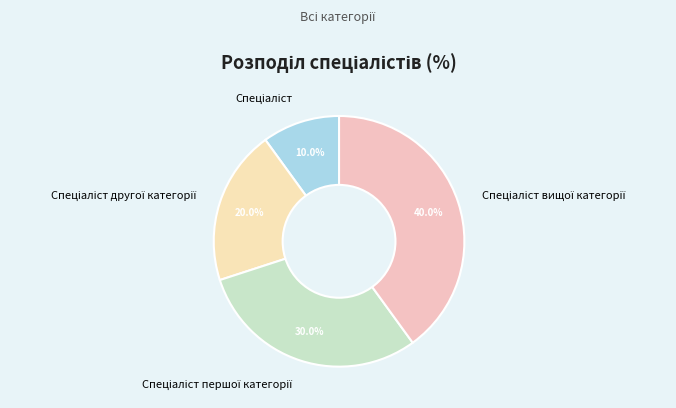

Is there any slice that represents more than half of the pie?

No